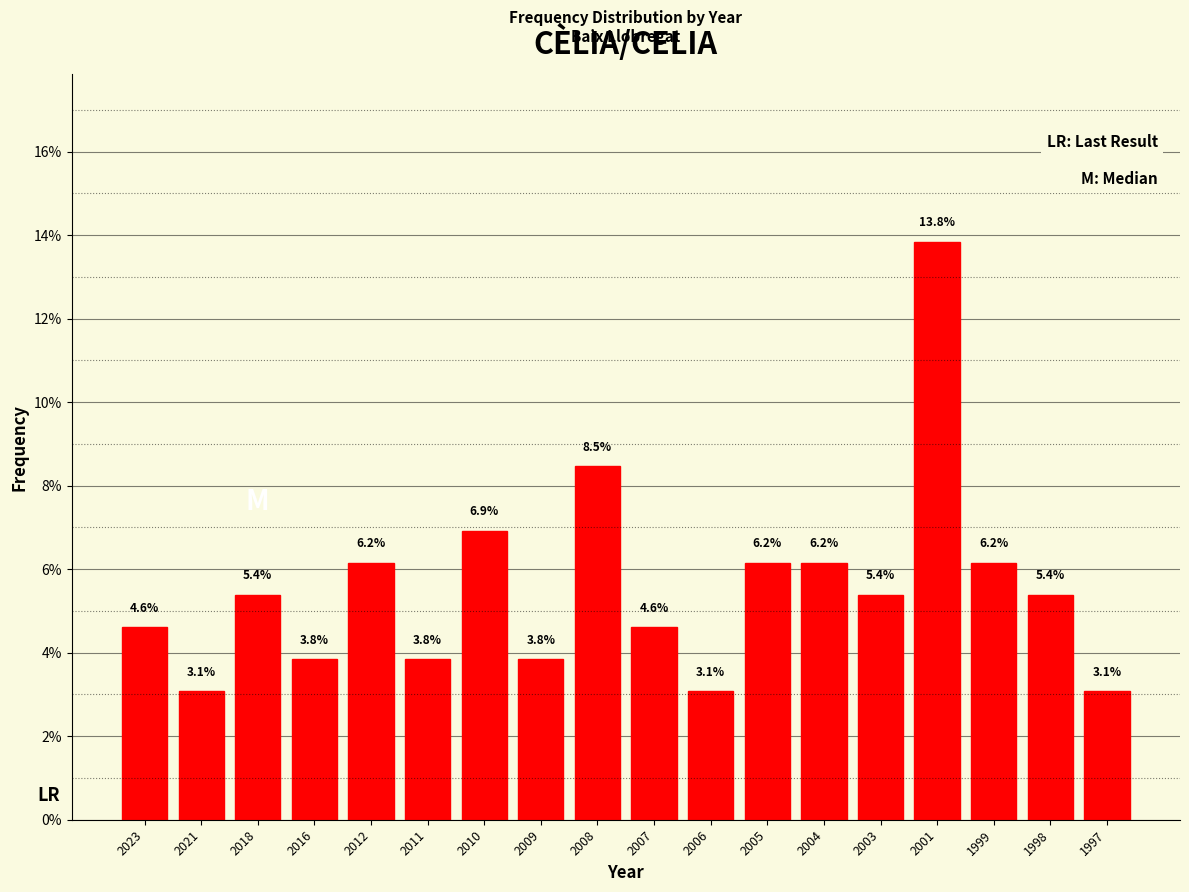

Reading left to right, extract all data points from this chart.

4.6	3.1	5.4	3.8	6.2	3.8	6.9	3.8	8.5	4.6	3.1	6.2	6.2	5.4	13.8	6.2	5.4	3.1